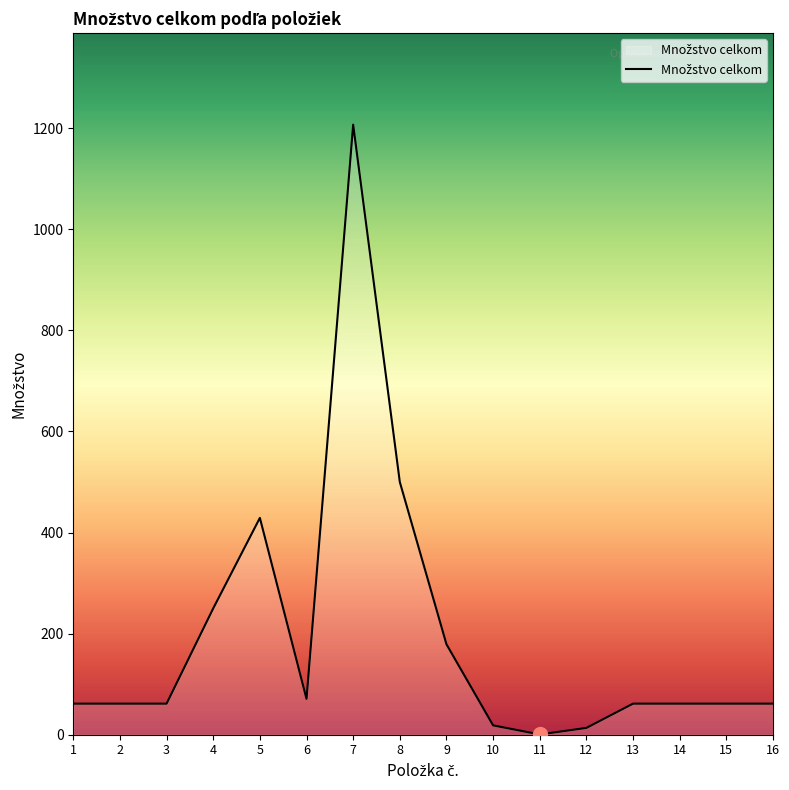

What is the difference between the maximum and minimum values?

1206.4